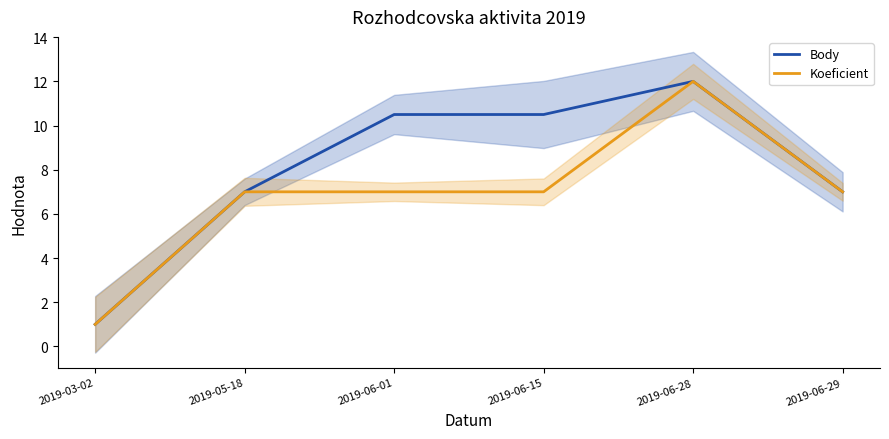

In Koeficient, how many points are higher than both neighbors (excluding endpoints)?

1